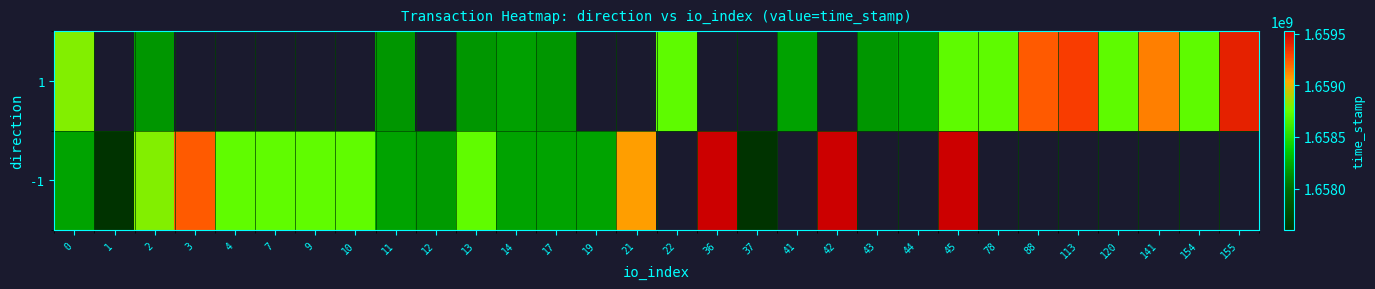

What is the lowest value of the -1 series?

1657598124.0